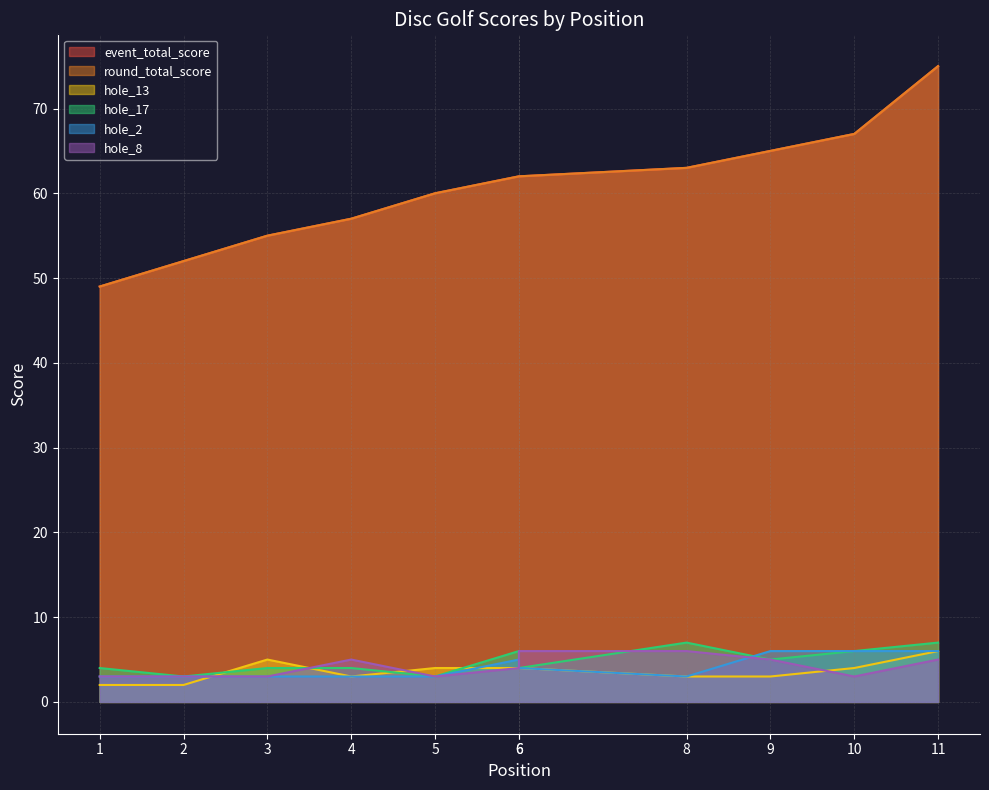

At which label does round_total_score reach its minimum?

1